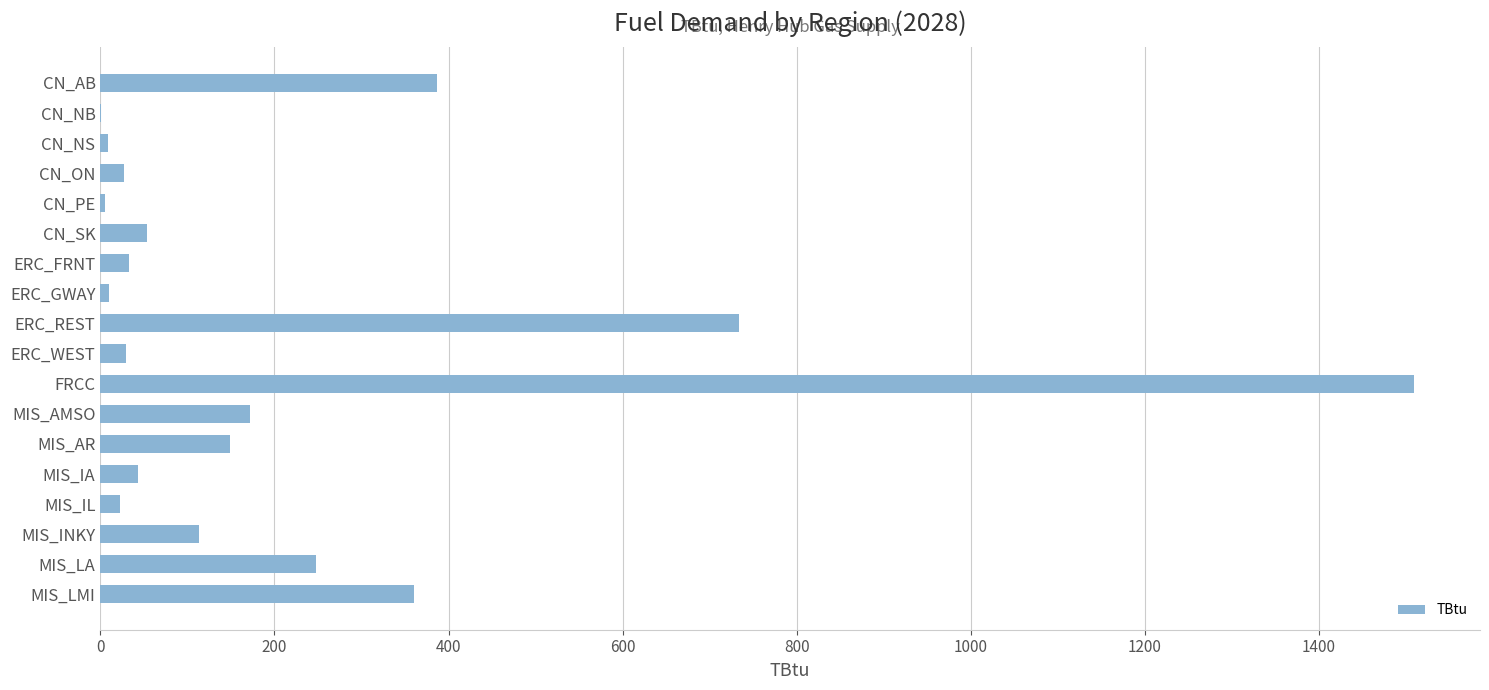

What is the change in value from ERC_REST to MIS_LMI?

-373.9